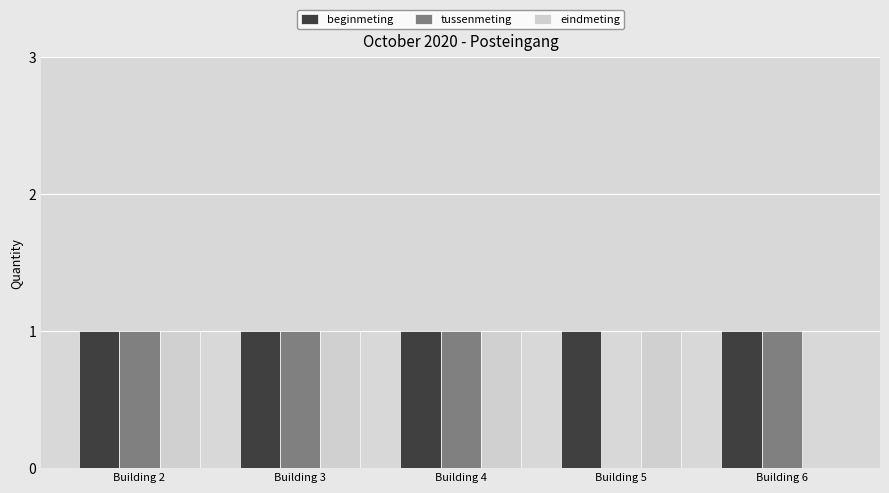

Between Building 4 and Building 6, which series saw the biggest shift?

eindmeting